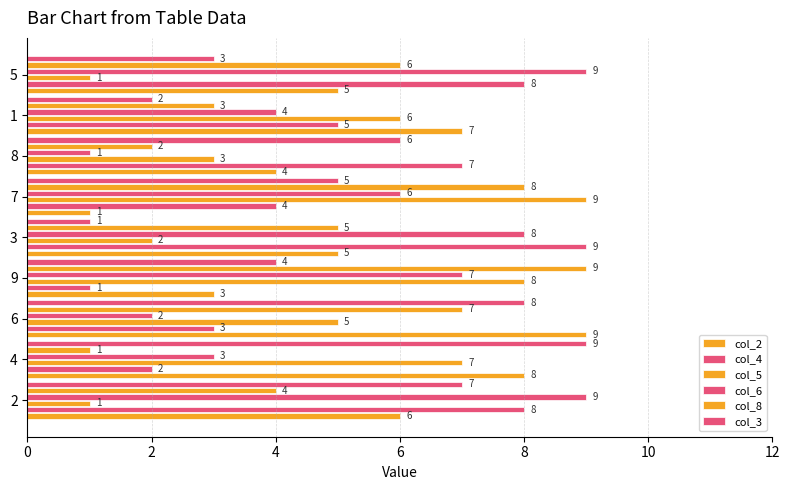

Which series has the widest spread of values?

col_2